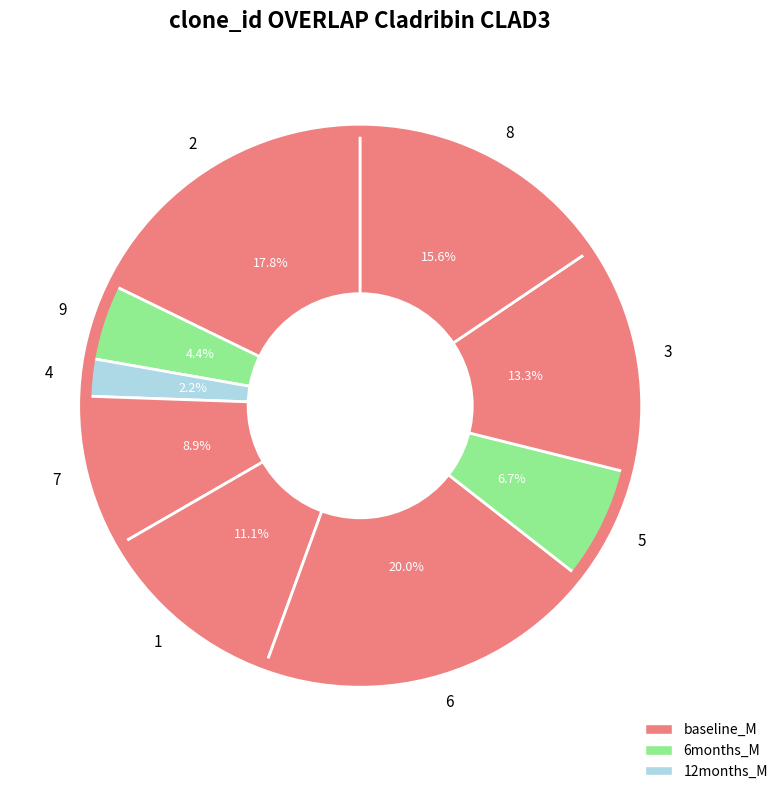

What percentage is the 4 slice, to the nearest percent?

2%